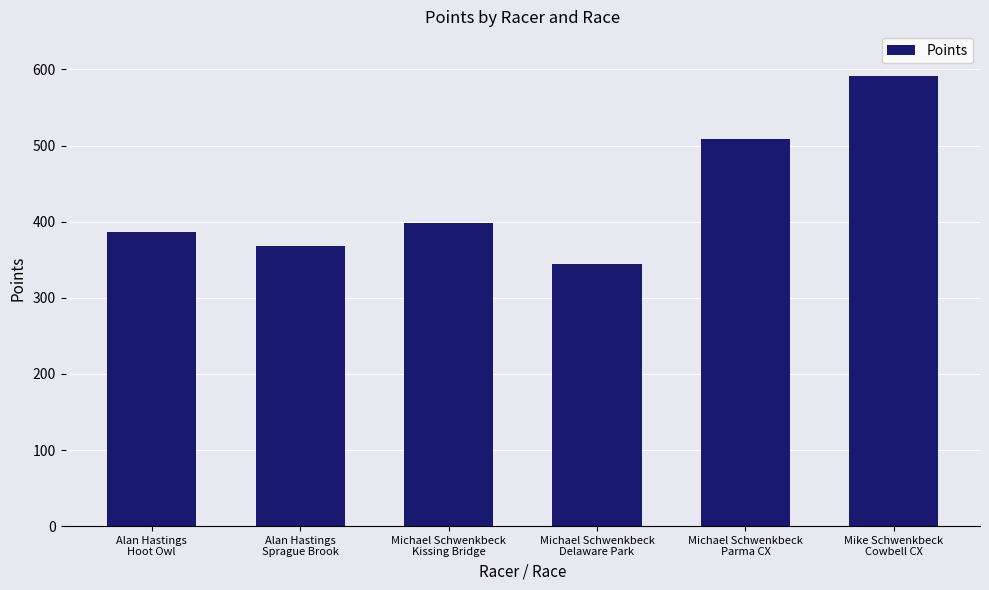

Read the value at Michael Schwenkbeck
Parma CX.

508.9